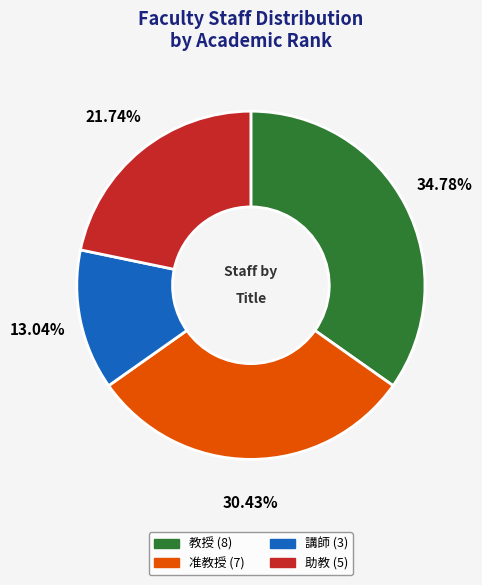

Which category has the biggest portion of the pie?

教授